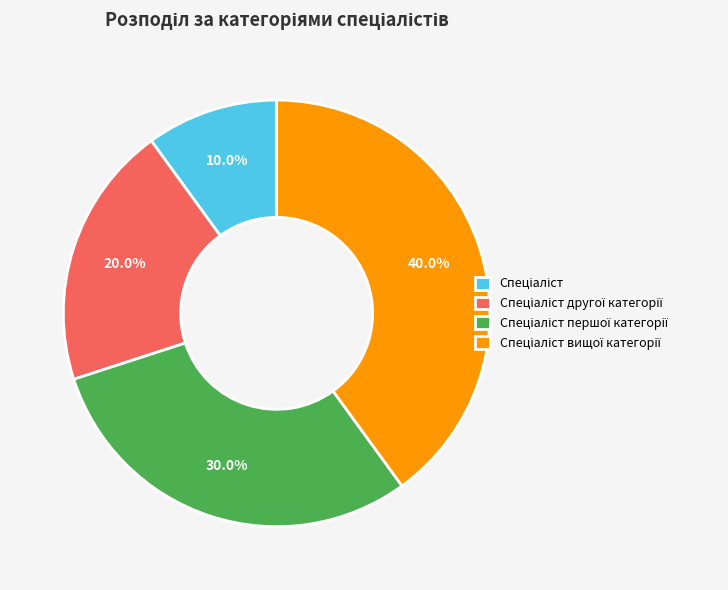

Does any single category account for the majority?

No